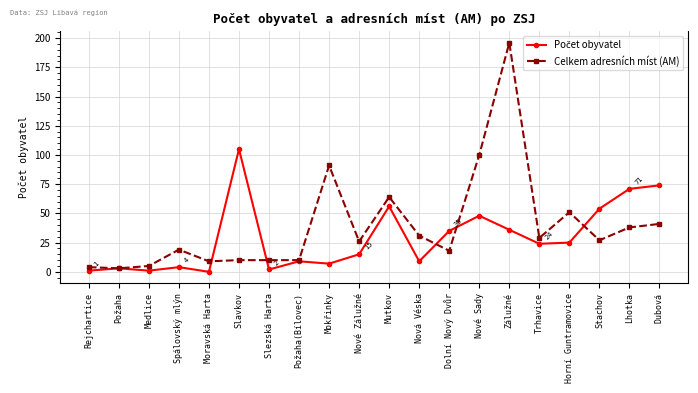

What is the label of the 20th point from the left?

Dubová